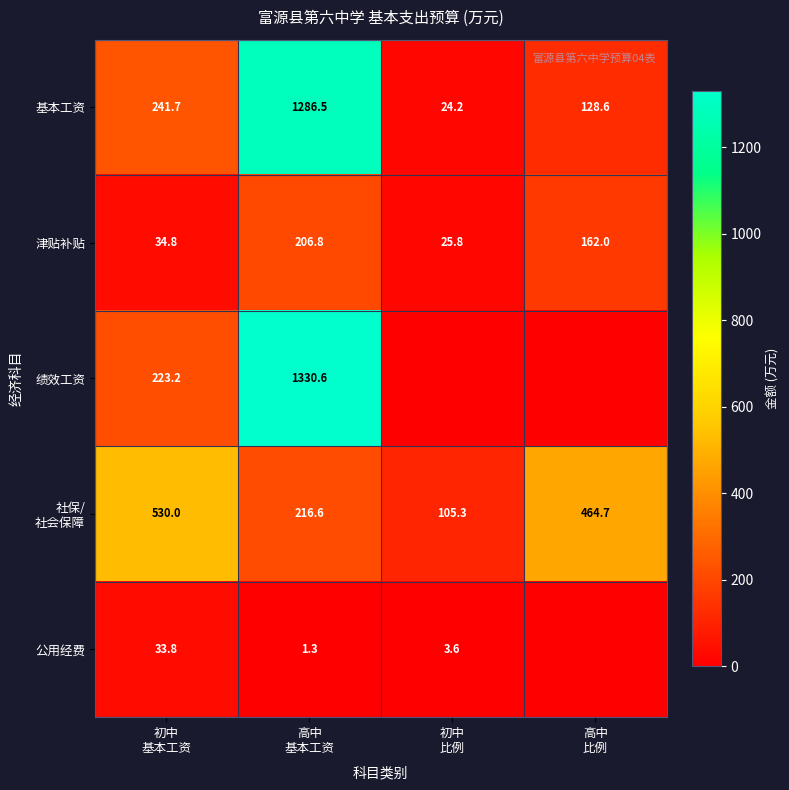

What is the difference between the maximum and minimum values in the 津贴补贴 series?

181.0